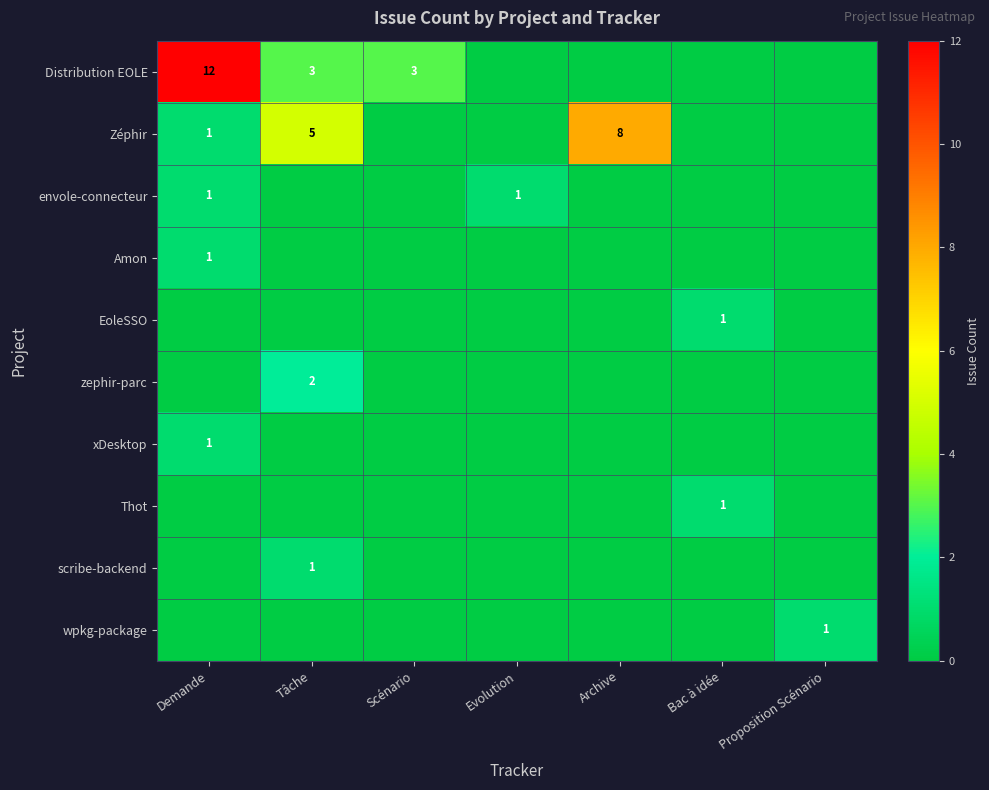

How many data points in EoleSSO are above 0?

1